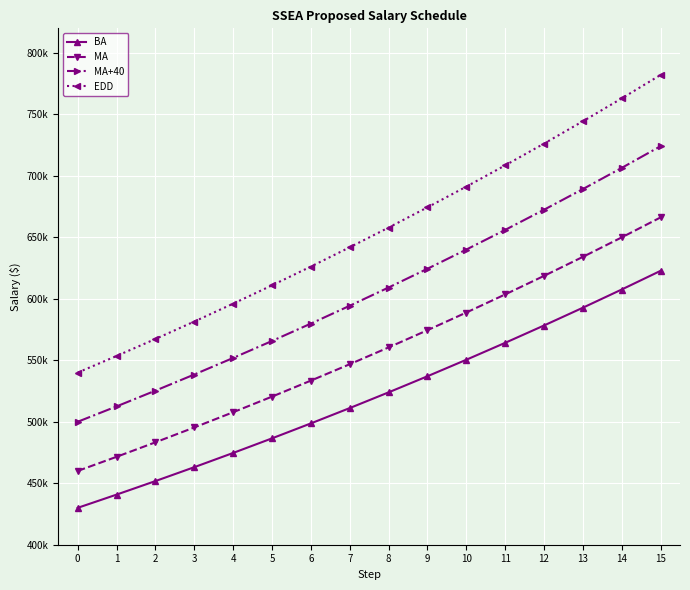

At how many categories does at least one series exceed 44518?

16